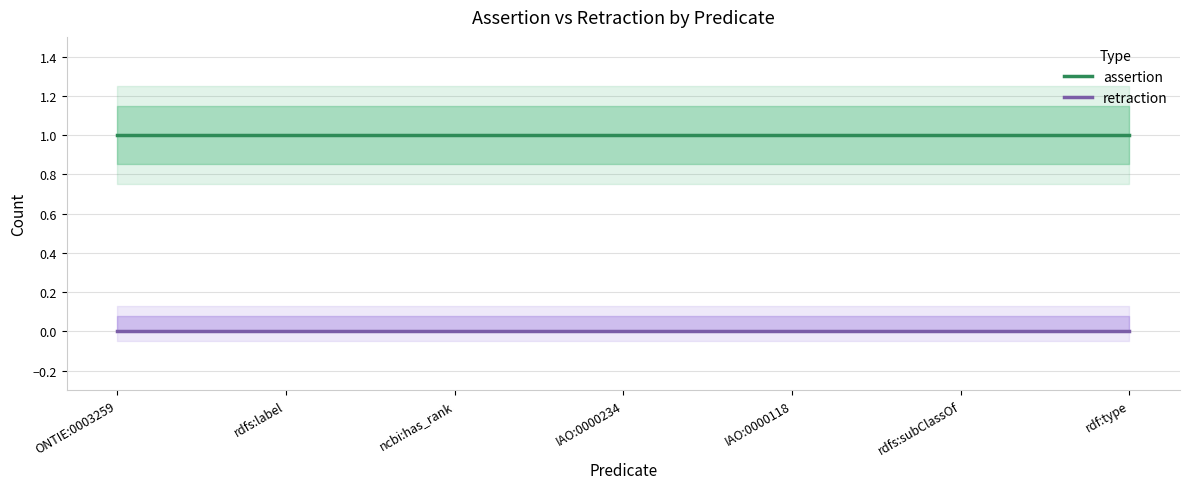

Does the chart have visible grid lines?

Yes